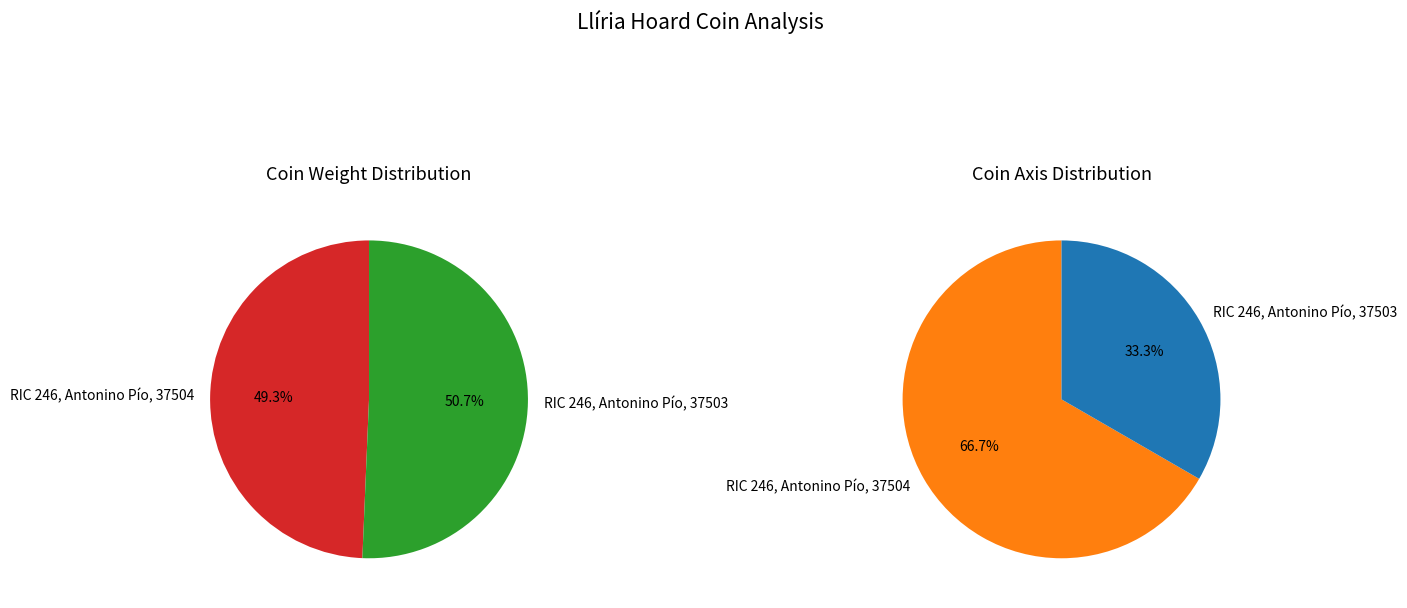

How much of the chart is everything except RIC 246, Antonino Pío, 37504?

50.7%